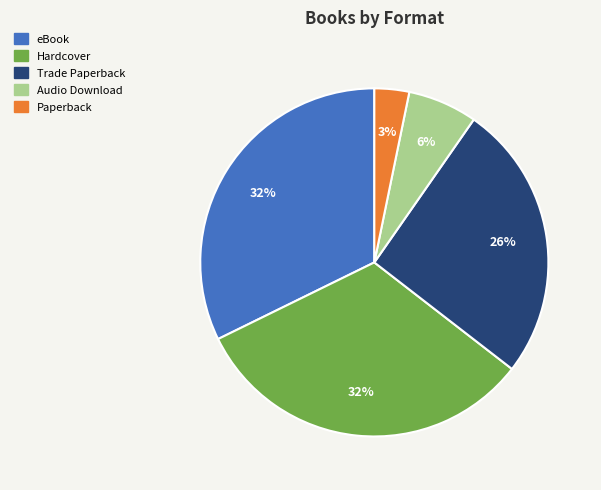

To the nearest percent, what percentage of the pie is Hardcover?

32%